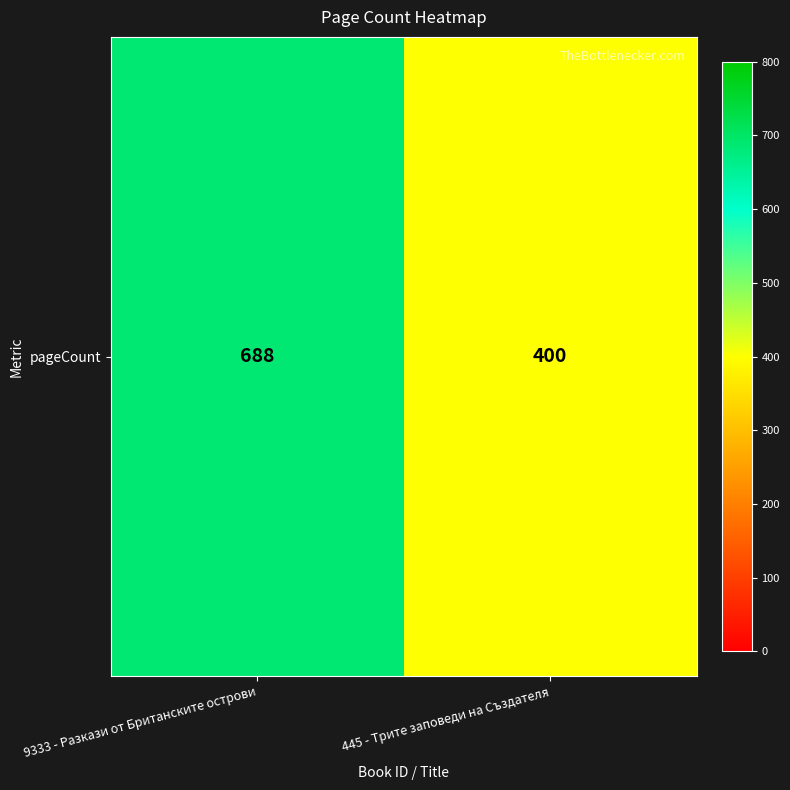

How many distinct data groups are displayed?

1